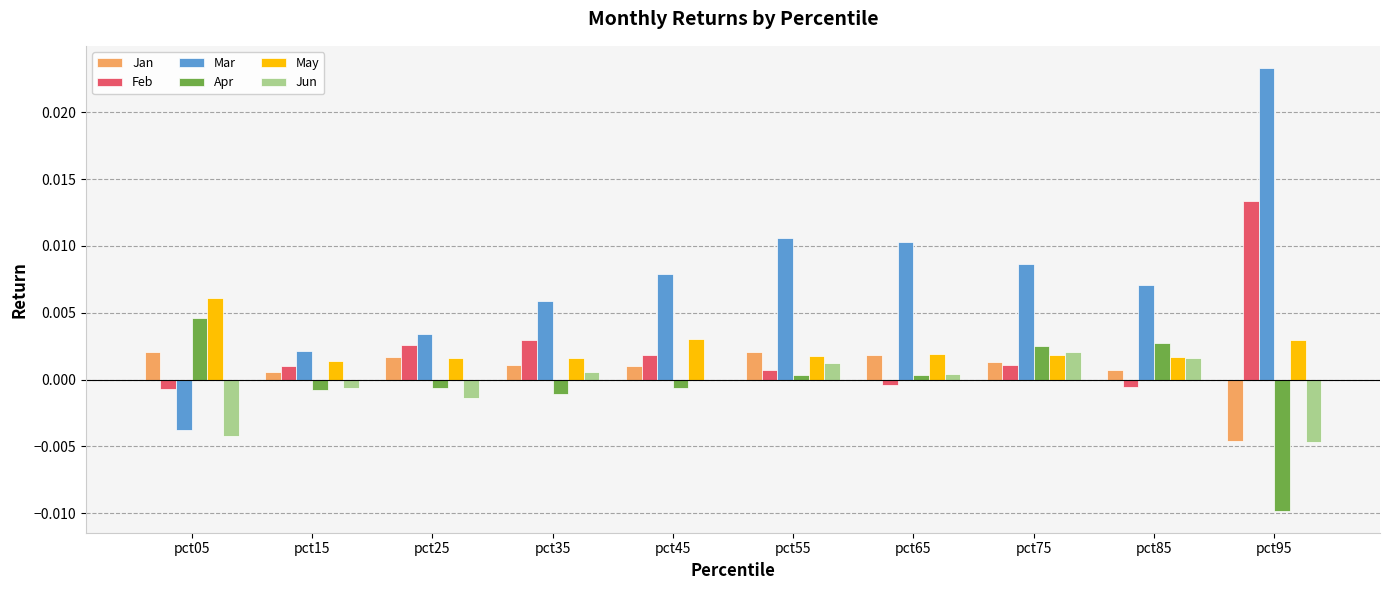

Between pct05 and pct95, which series saw the biggest shift?

Mar